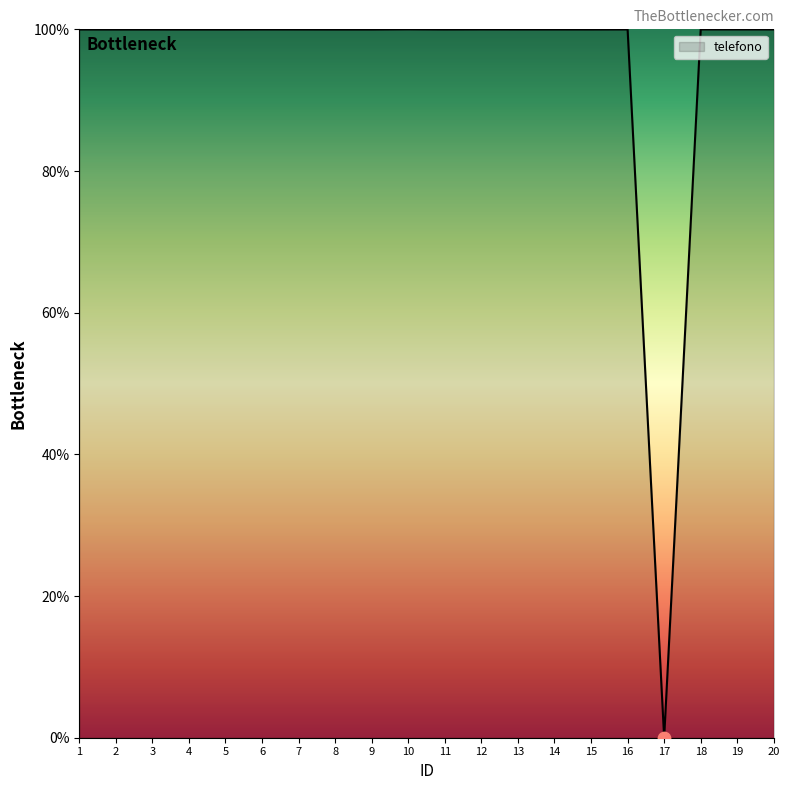

Approximately how many times larger is the value at 14 compared to 2?

1.0